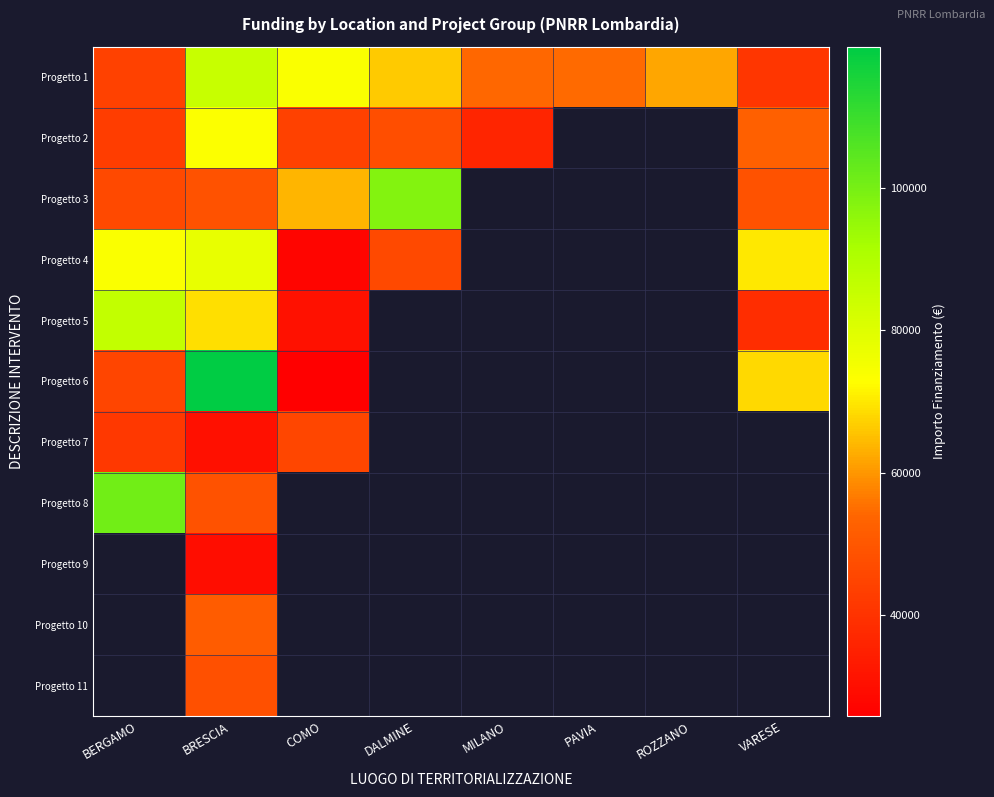

How many categories are shown in the chart?

8